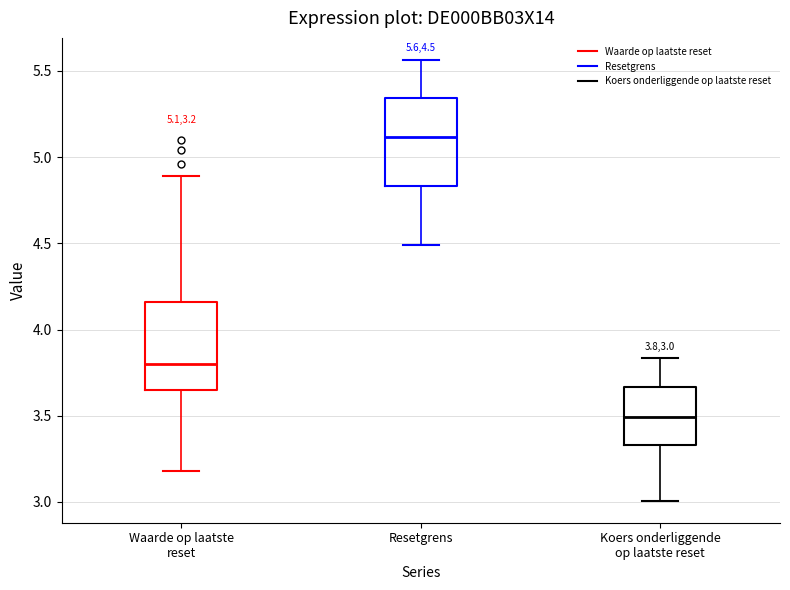

Which box's median line is the lowest?

Koers onderliggende op laatste reset